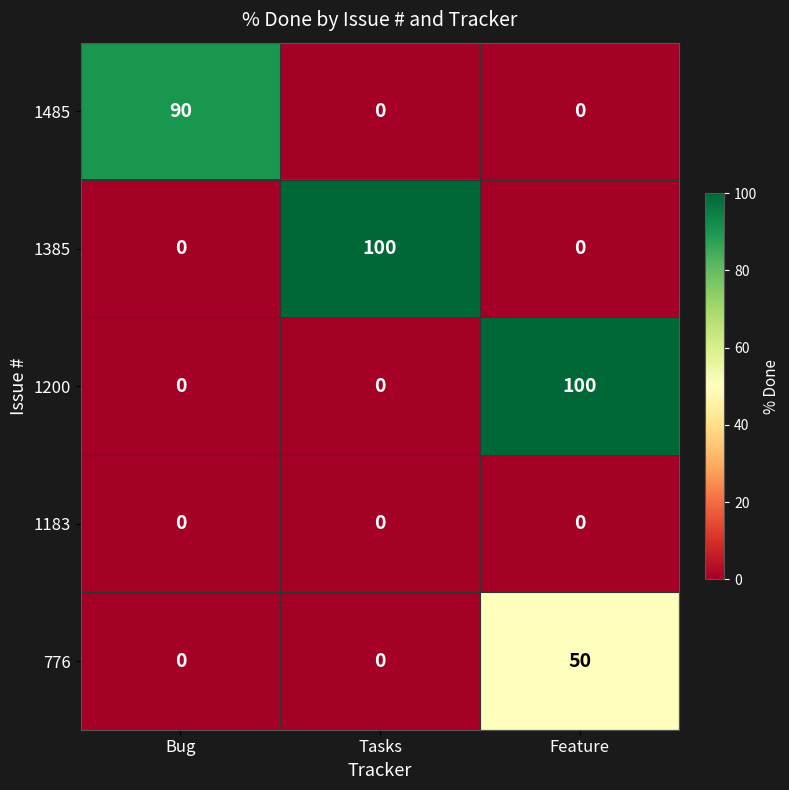

Reading left to right, list all the values displayed in this chart.

1485: Bug=90	Tasks=0	Feature=0
1385: Bug=0	Tasks=100	Feature=0
1200: Bug=0	Tasks=0	Feature=100
1183: Bug=0	Tasks=0	Feature=0
776: Bug=0	Tasks=0	Feature=50